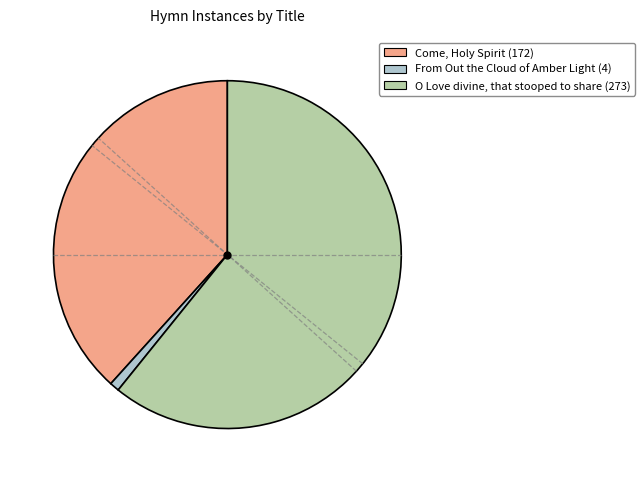

What is the smallest slice in the pie chart?

From Out the Cloud of Amber Light